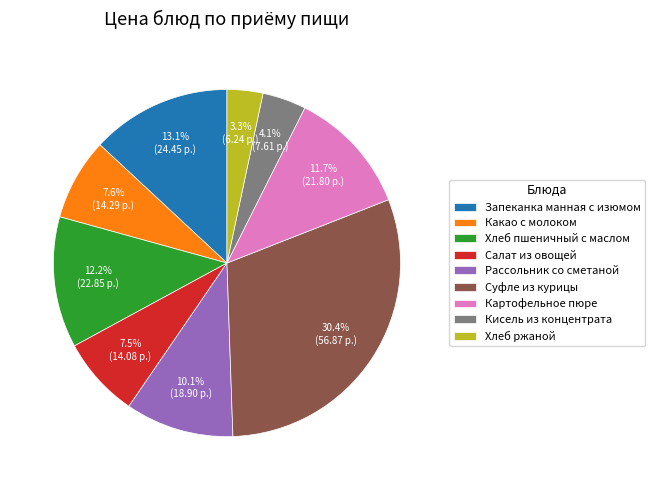

To the nearest percent, what percentage of the pie is Суфле из курицы?

30%